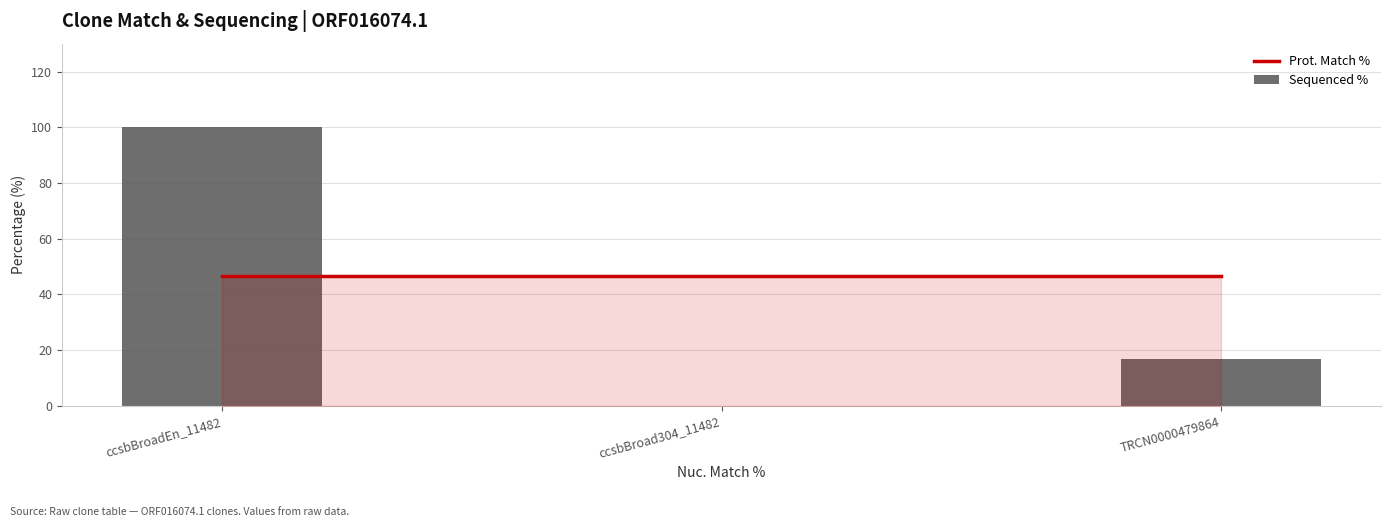

Reading left to right, what are all the values shown in this chart?

ccsbBroadEn_11482=100.0	ccsbBroad304_11482=0.0	TRCN0000479864=16.8